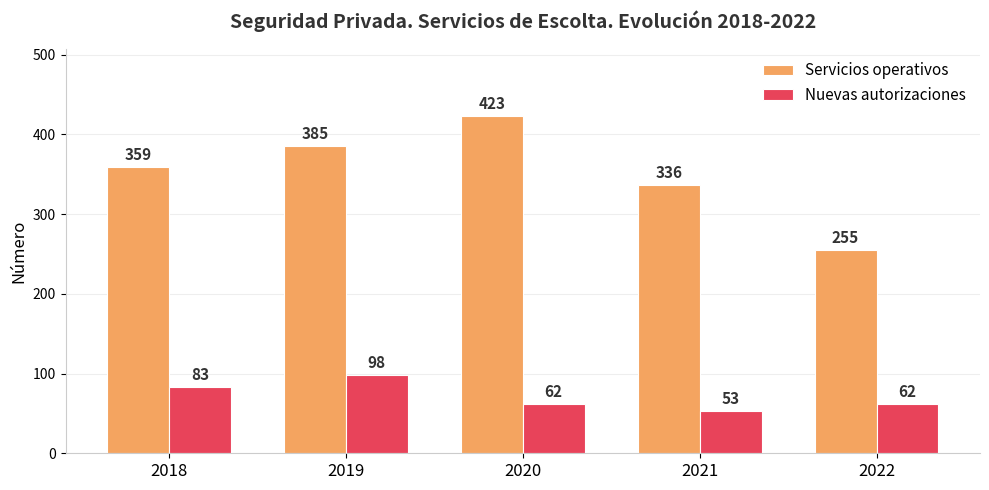

Rank the series at 2019 from highest to lowest value.

Servicios operativos, Nuevas autorizaciones